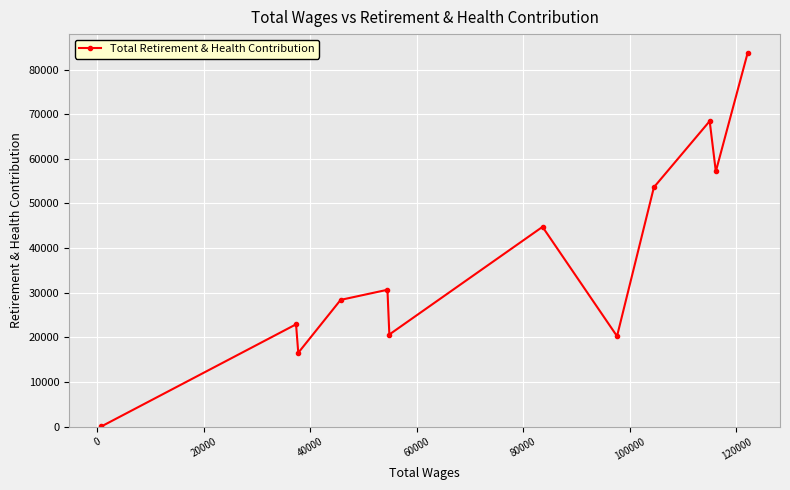

What is the greatest value displayed?

83748